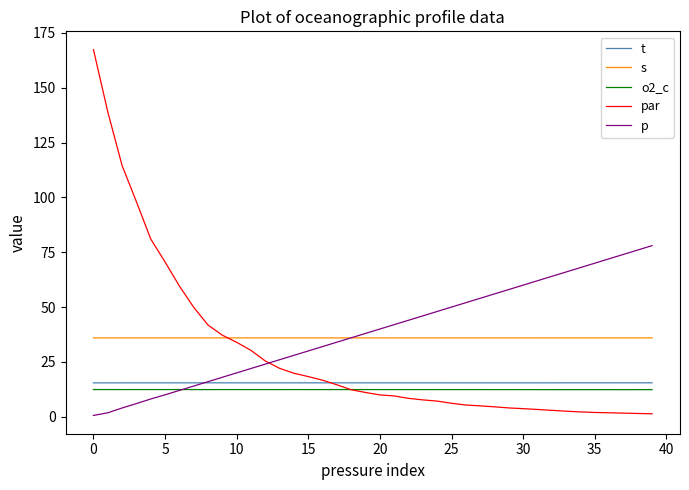

What is the greatest value displayed?

167.4